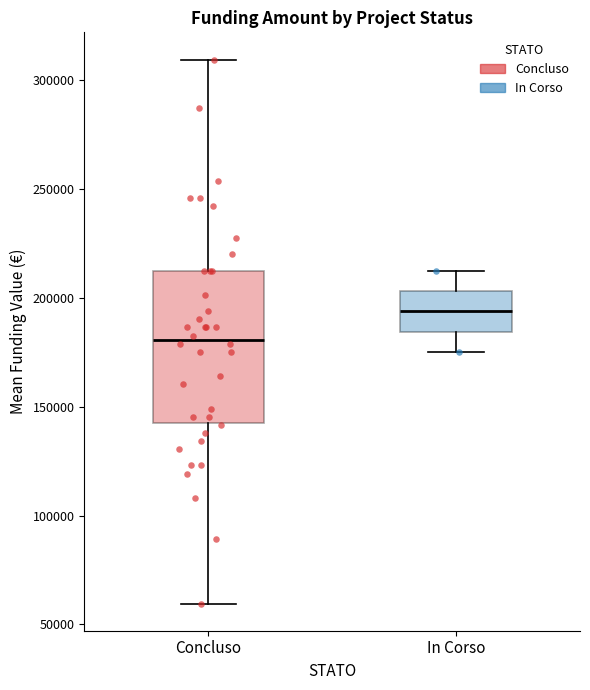

Reading left to right, read every box against the y-axis: the position of its median line, the range the box covers, and the ends of its whiskers. The values are not printed on the chart, so give them approximately, as read against the axis.

Concluso: median 180000, box 145000 to 210000, whiskers 60000 to 310000
In Corso: median 195000, box 185000 to 205000, whiskers 175000 to 210000